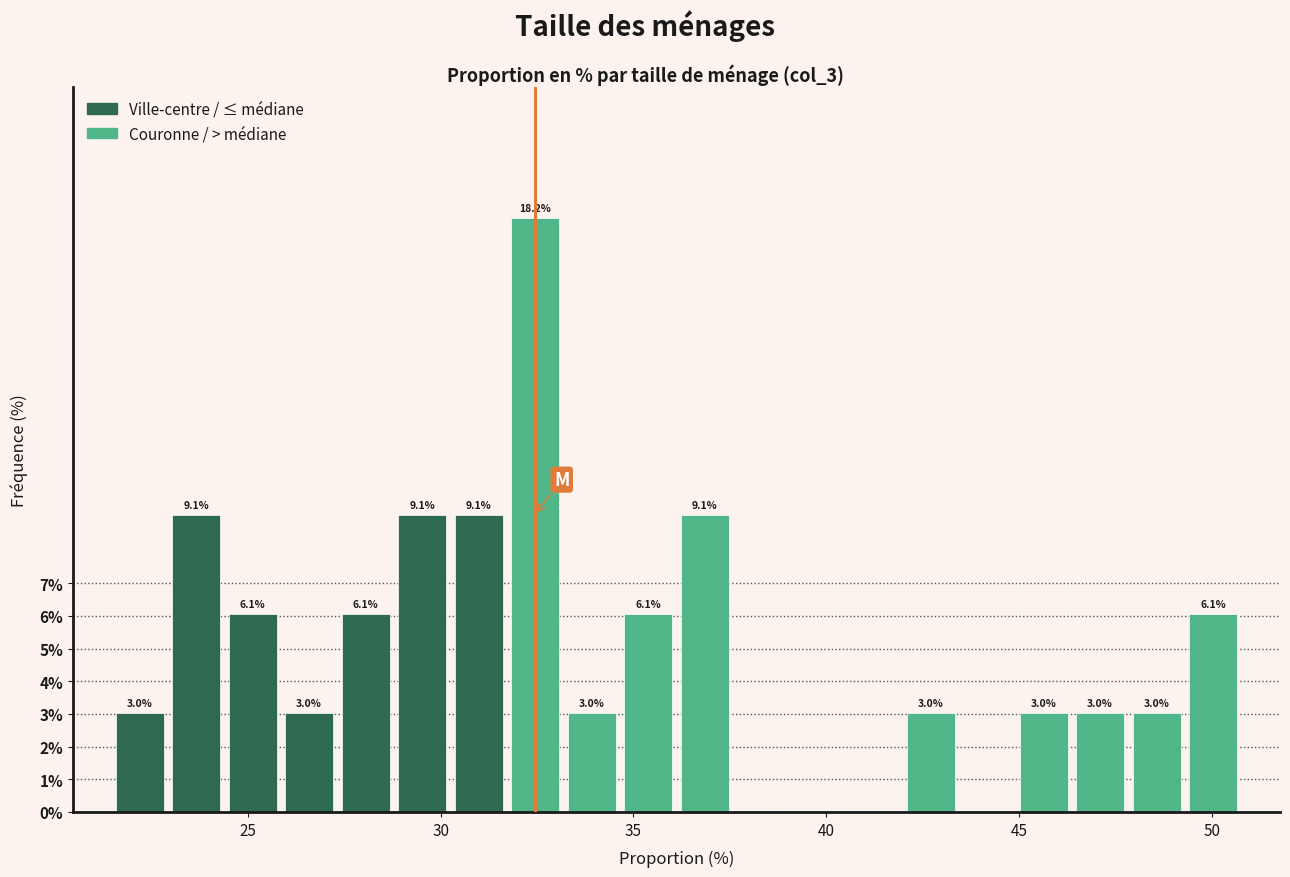

Read against the x-axis, roughly where is the centre of the tallest bar?

32.5